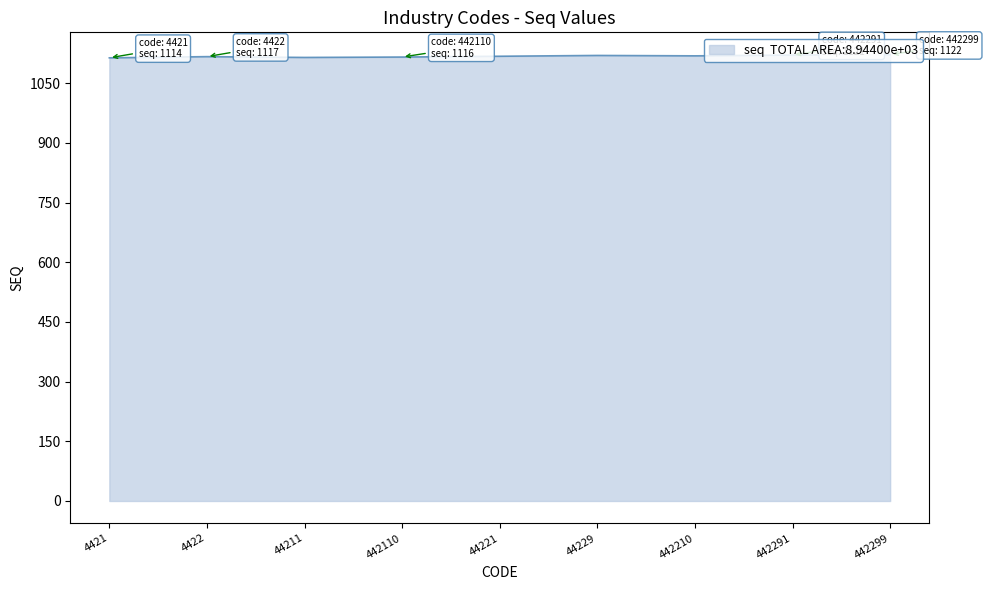

Is it true that the value at 4422 is 754?

False